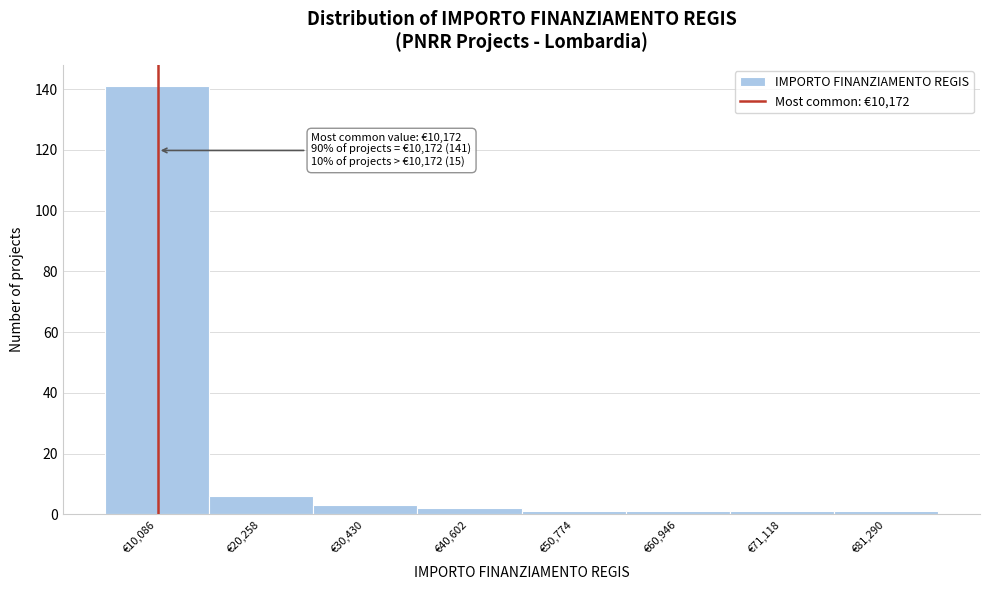

Which range on the x-axis has the tallest bar?

6000 to 16000